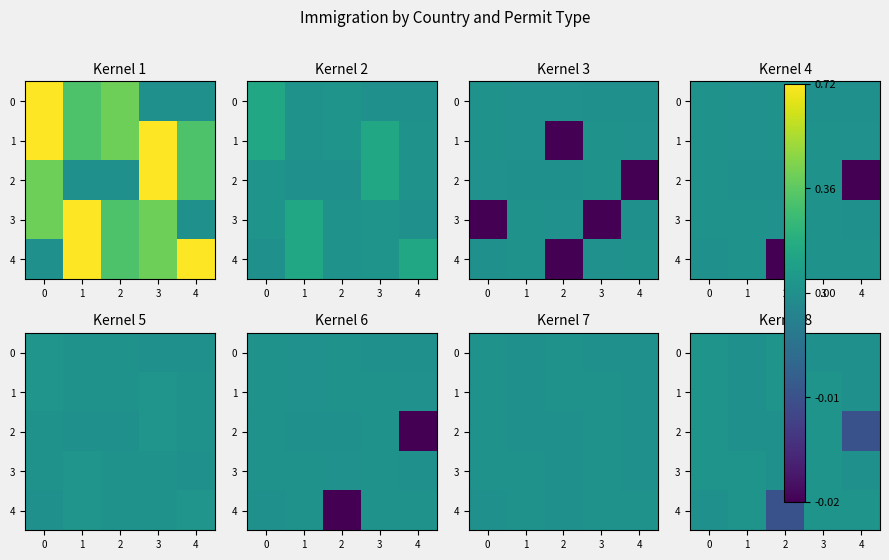

True or false: 2 has a value of -0.0 at 4.

False